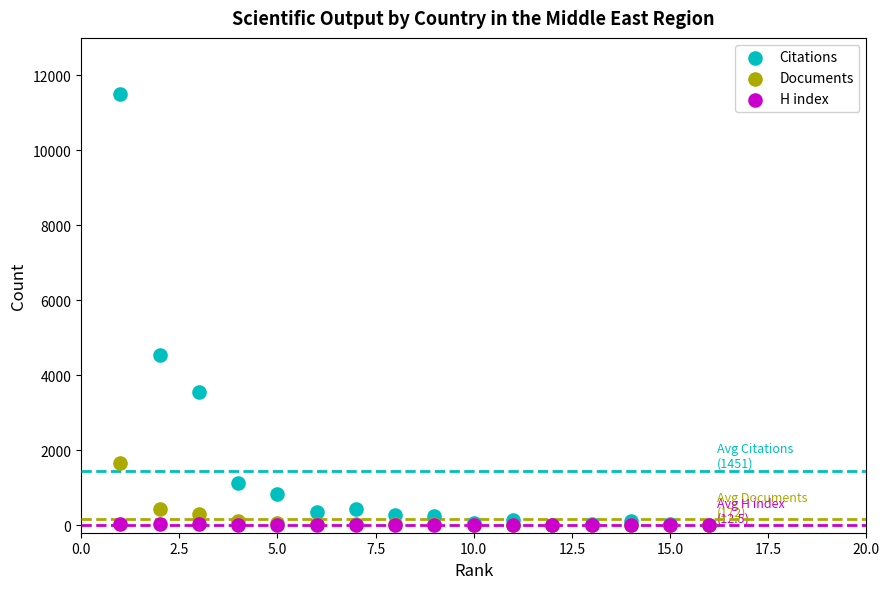

Across all series, what Y value is closest to 5746?

4552